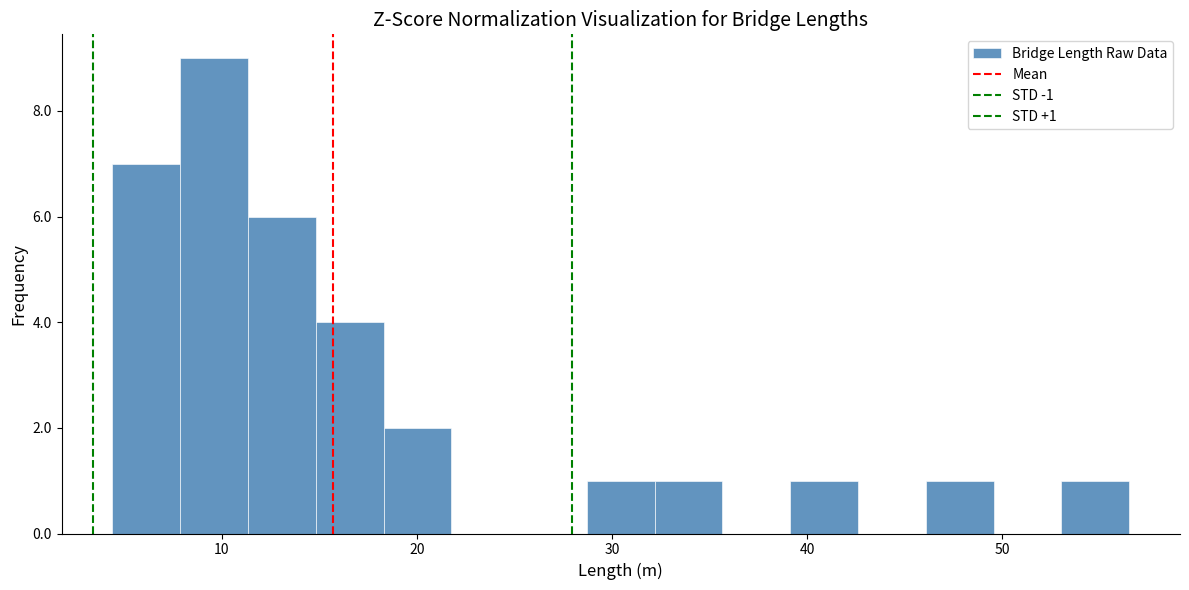

Around what value on the x-axis is the tallest bar? Give the approximate position of its centre, as read against the axis.

10